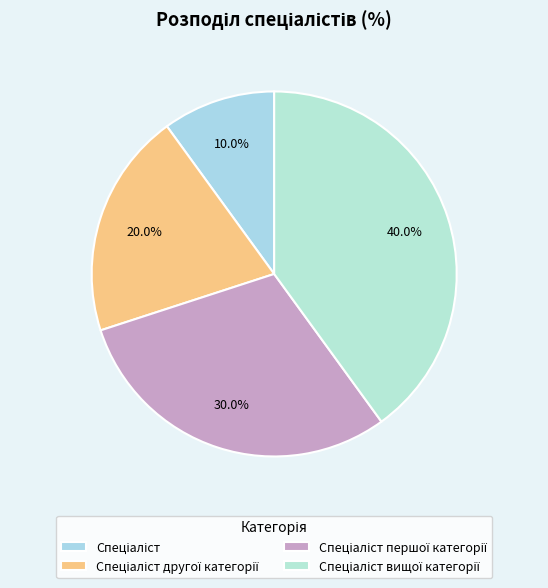

Count the number of slices in the pie.

4